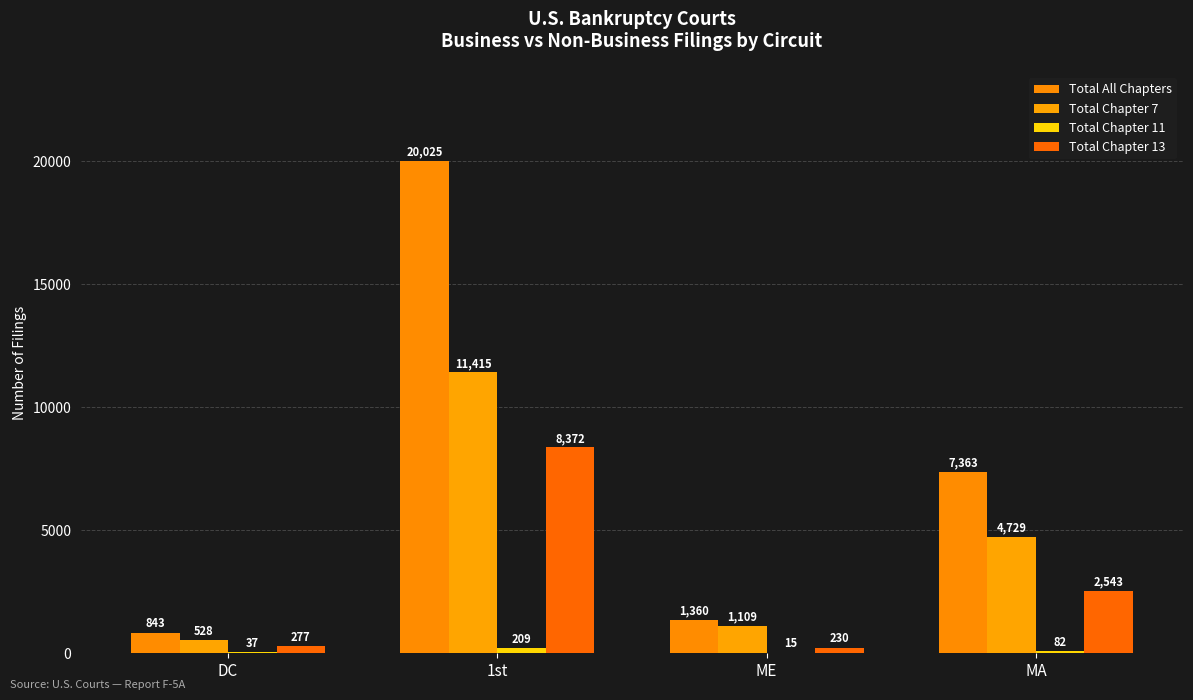

What is the difference between the Total Chapter 13 values at 1st and DC?

8095